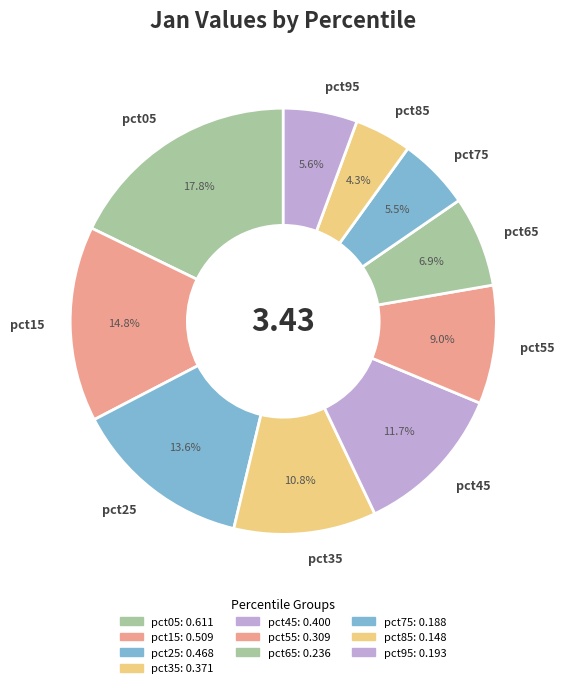

What percentage is the pct25 slice, to the nearest percent?

14%